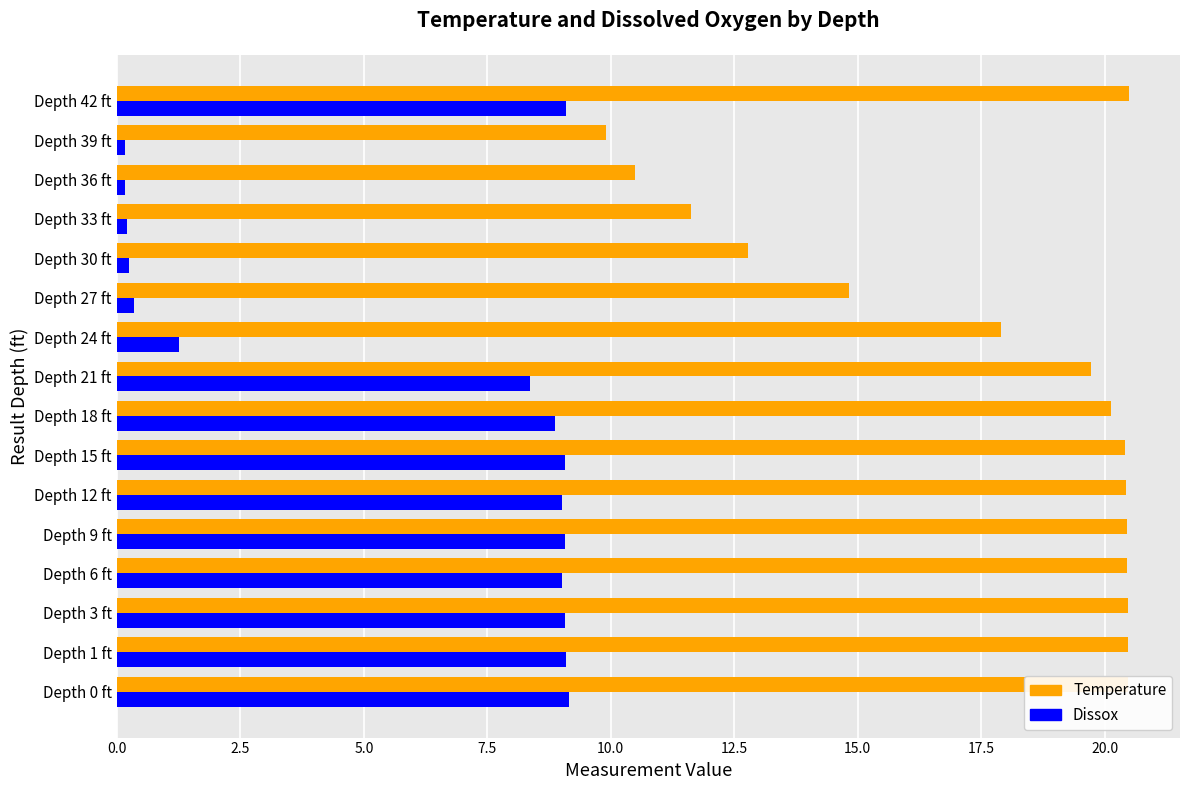

Rank the series by their maximum value, from lowest to highest.

Dissox, Temperature